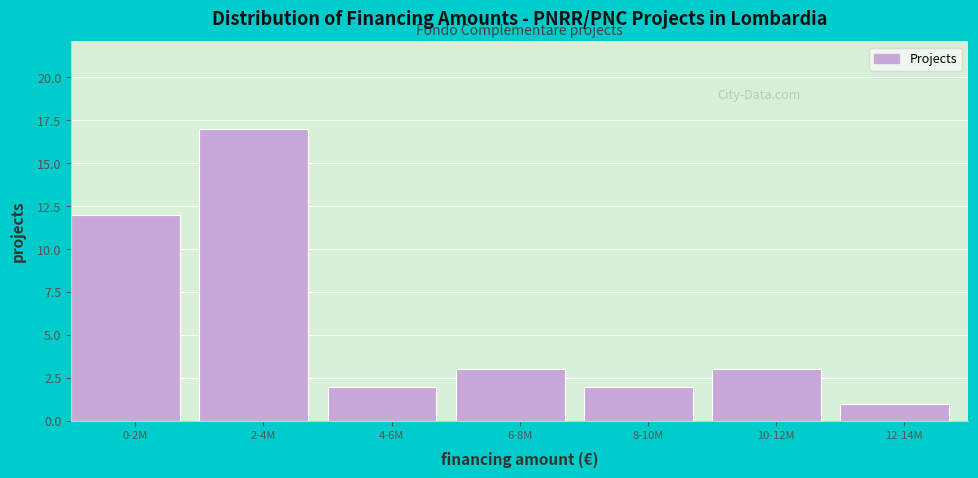

Reading right to left, list all the values displayed in this chart.

1	3	2	3	2	17	12